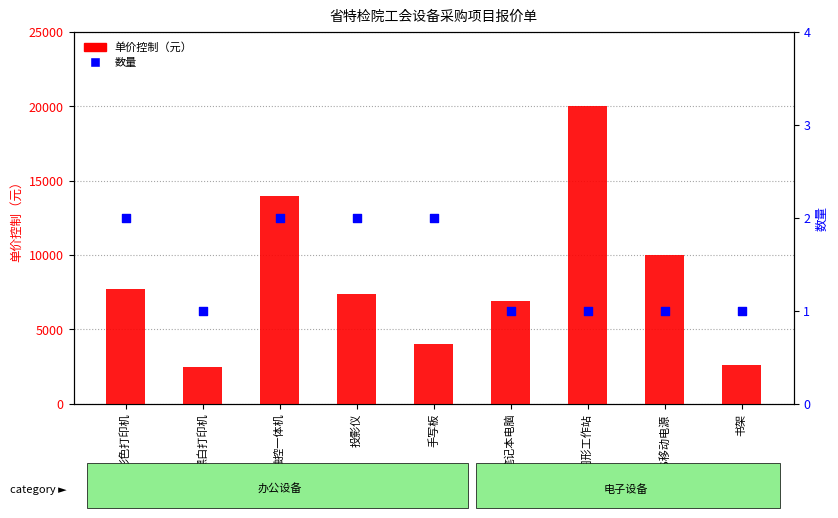

Which series has the largest total across all categories?

单价控制（元）